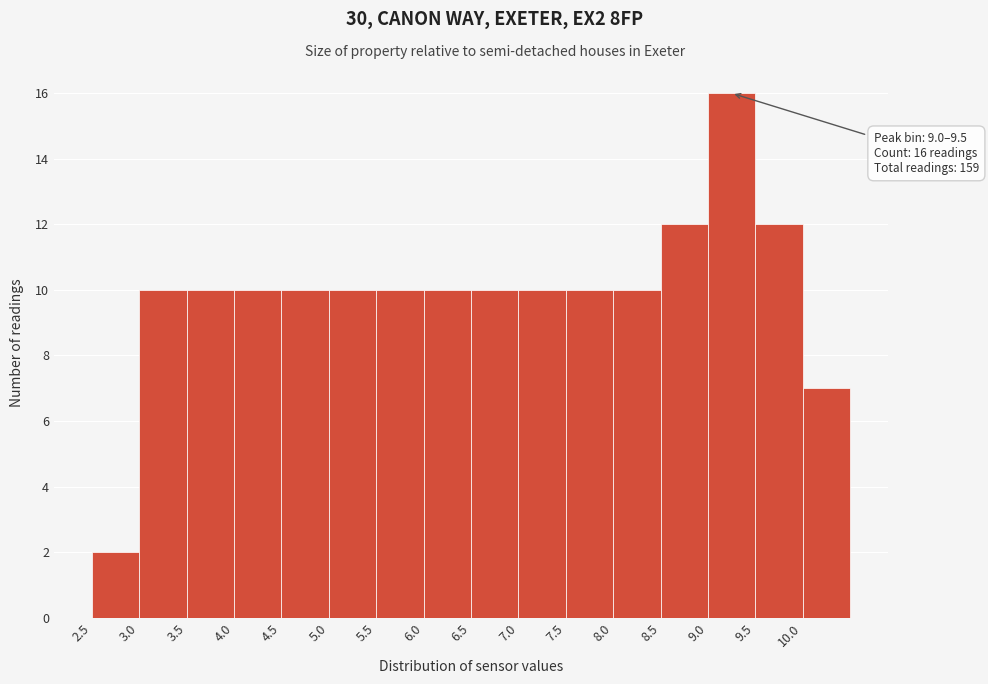

Over which range of the x-axis is the bar tallest?

9.0 to 9.5